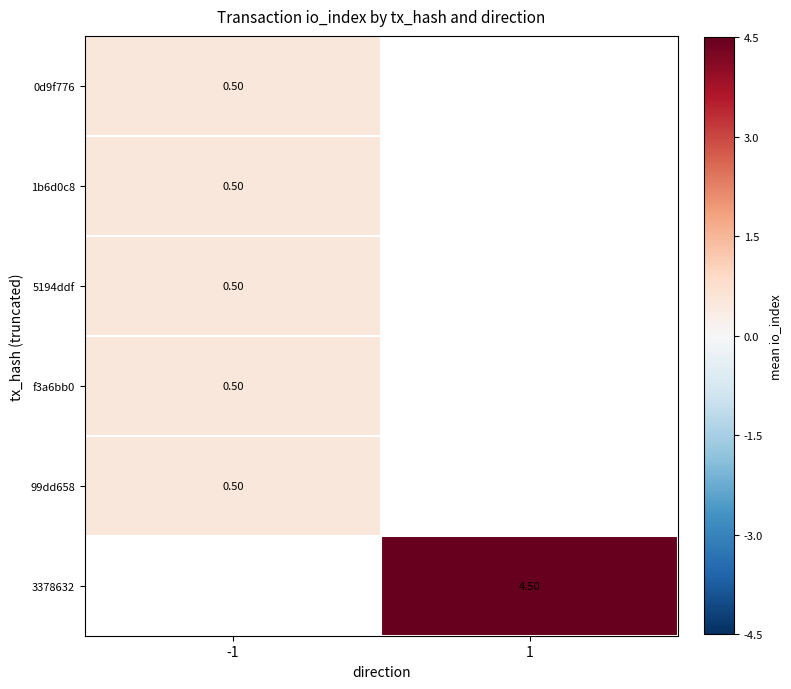

Is the value of 1b6d0c8 at -1 greater than the value of 3378632 at 1?

No